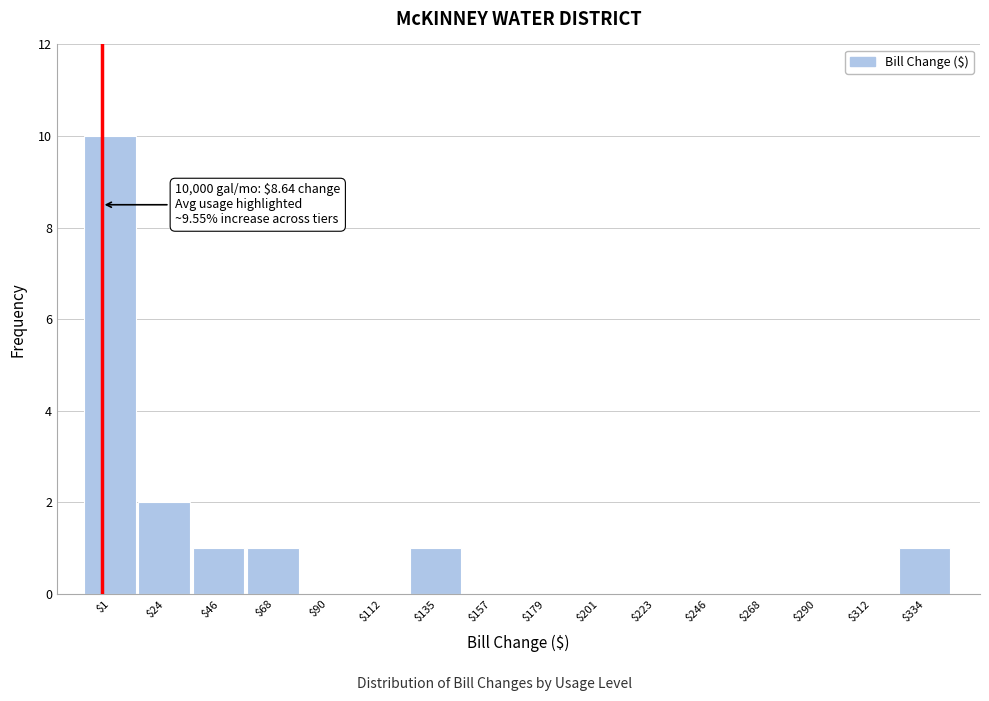

The value at $1 is 10. True or false?

True